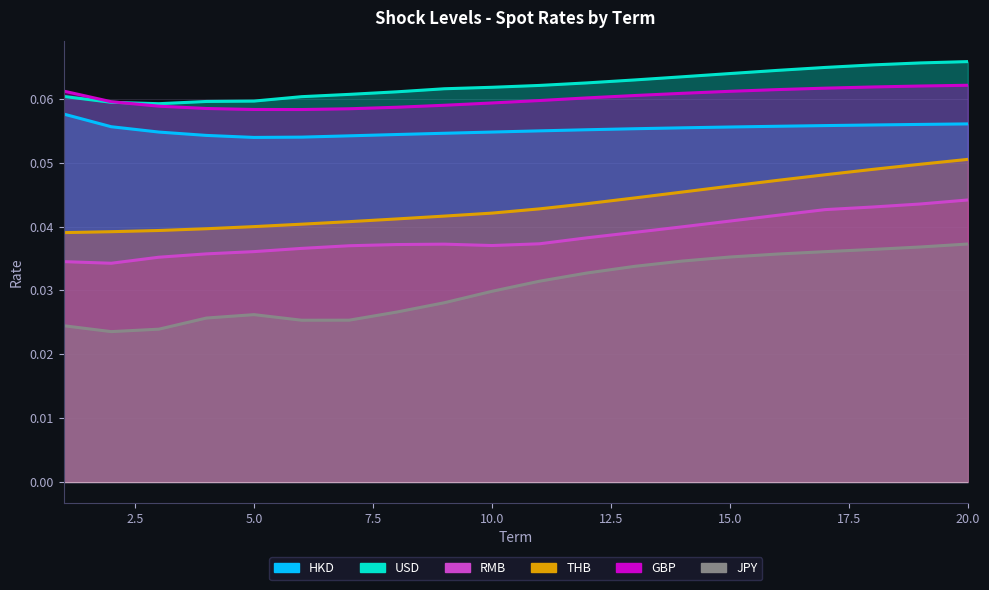

Reading right to left, list all the values displayed in this chart.

HKD: 20=0.1	19=0.1	18=0.1	17=0.1	16=0.1	15=0.1	14=0.1	13=0.1	12=0.1	11=0.1	10=0.1	9=0.1	8=0.1	7=0.1	6=0.1	5=0.1	4=0.1	3=0.1	2=0.1	1=0.1
USD: 20=0.1	19=0.1	18=0.1	17=0.1	16=0.1	15=0.1	14=0.1	13=0.1	12=0.1	11=0.1	10=0.1	9=0.1	8=0.1	7=0.1	6=0.1	5=0.1	4=0.1	3=0.1	2=0.1	1=0.1
RMB: 20=0.0	19=0.0	18=0.0	17=0.0	16=0.0	15=0.0	14=0.0	13=0.0	12=0.0	11=0.0	10=0.0	9=0.0	8=0.0	7=0.0	6=0.0	5=0.0	4=0.0	3=0.0	2=0.0	1=0.0
THB: 20=0.1	19=0.0	18=0.0	17=0.0	16=0.0	15=0.0	14=0.0	13=0.0	12=0.0	11=0.0	10=0.0	9=0.0	8=0.0	7=0.0	6=0.0	5=0.0	4=0.0	3=0.0	2=0.0	1=0.0
GBP: 20=0.1	19=0.1	18=0.1	17=0.1	16=0.1	15=0.1	14=0.1	13=0.1	12=0.1	11=0.1	10=0.1	9=0.1	8=0.1	7=0.1	6=0.1	5=0.1	4=0.1	3=0.1	2=0.1	1=0.1
JPY: 20=0.0	19=0.0	18=0.0	17=0.0	16=0.0	15=0.0	14=0.0	13=0.0	12=0.0	11=0.0	10=0.0	9=0.0	8=0.0	7=0.0	6=0.0	5=0.0	4=0.0	3=0.0	2=0.0	1=0.0